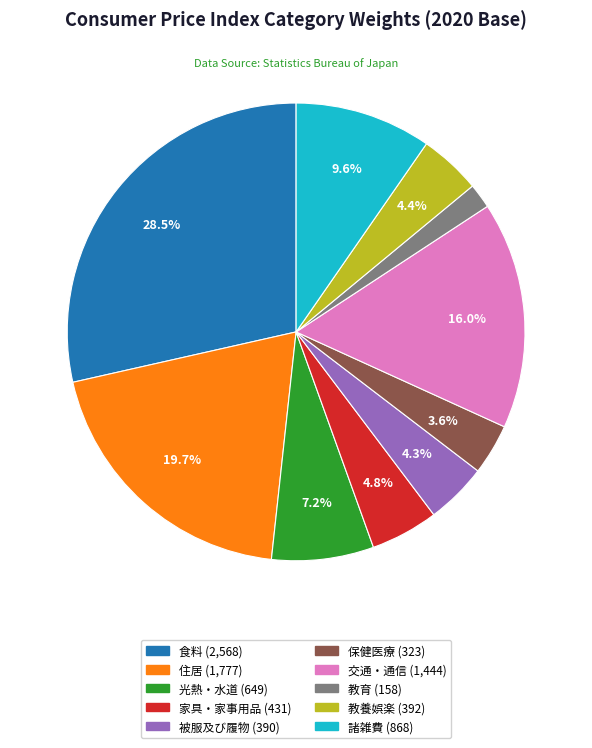

To the nearest percent, what is the combined percentage of 光熱・水道 and 教養娯楽?

12%